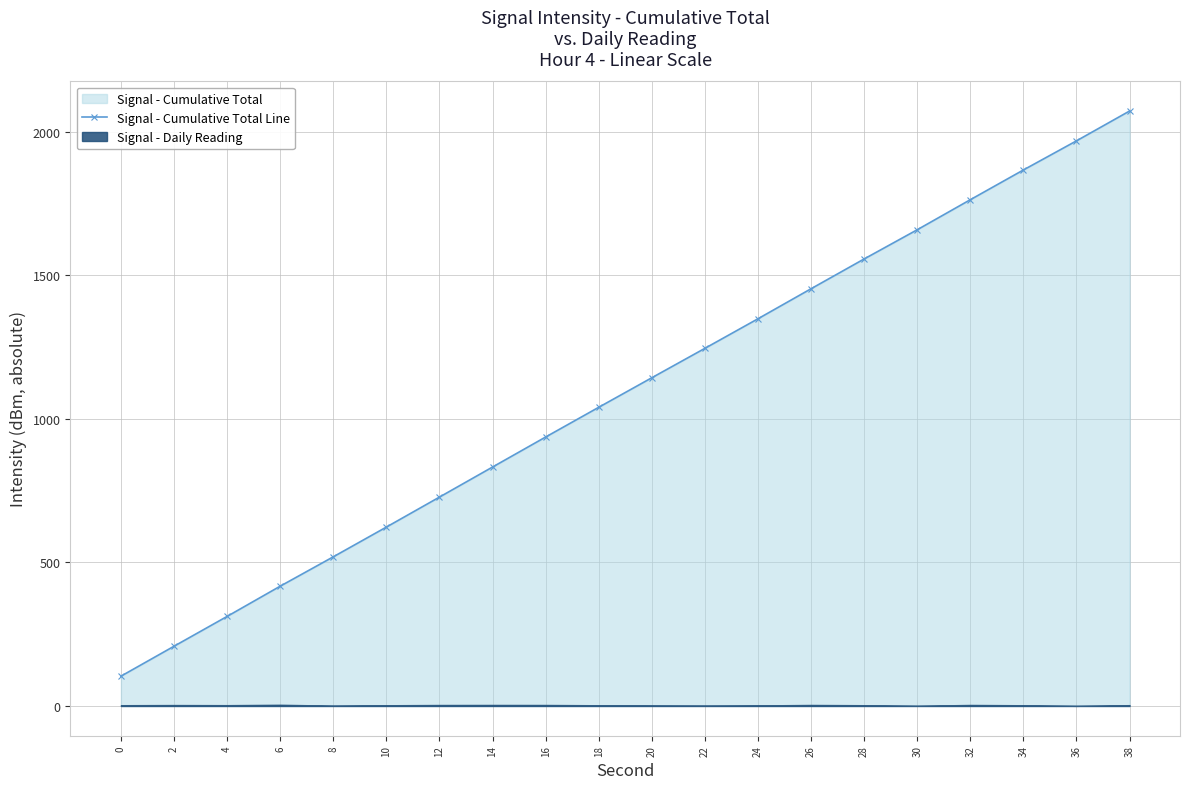

Reading left to right, transcribe all the data shown in this chart.

0=103.7	2=208.0	4=311.8	6=417.1	8=519.3	10=622.8	12=727.3	14=831.9	16=936.4	18=1039.9	20=1142.8	22=1245.2	24=1348.1	26=1452.7	28=1556.4	30=1658.1	32=1762.7	34=1866.2	36=1967.6	38=2071.5